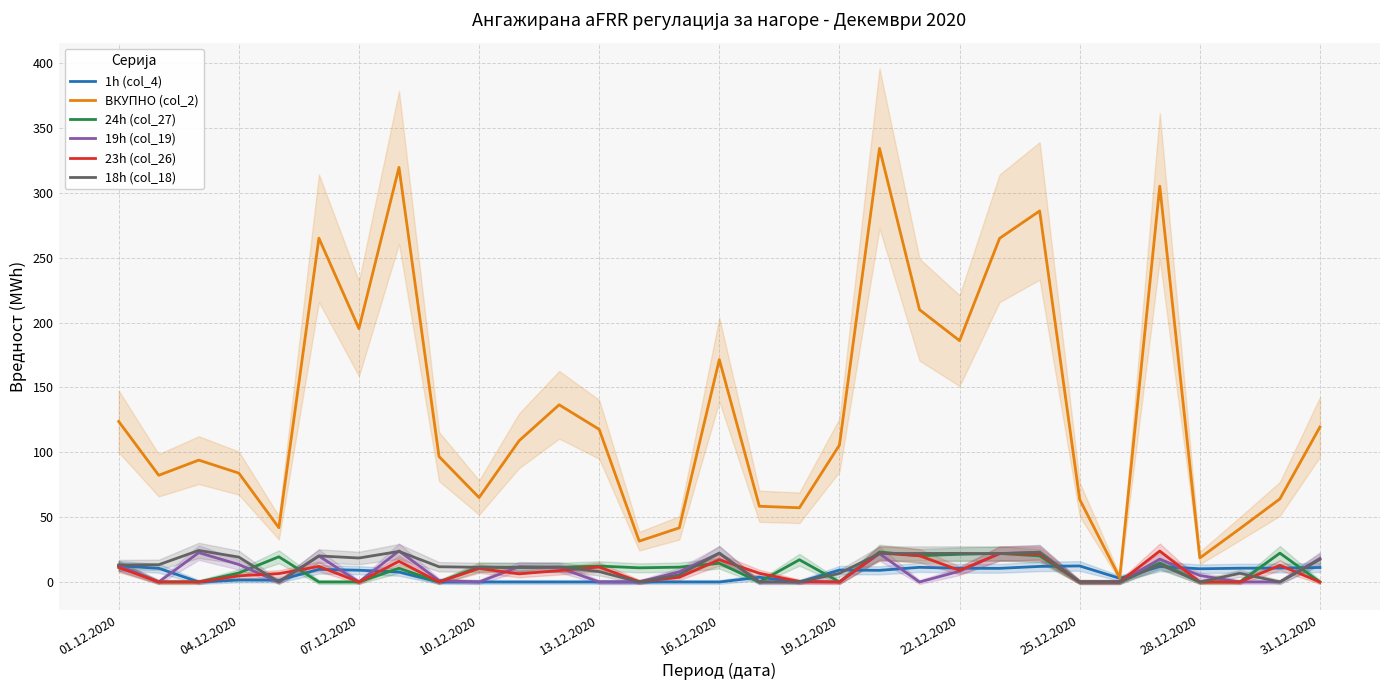

What are all the series names shown in the legend?

1h (col_4), ВКУПНО (col_2), 24h (col_27), 19h (col_19), 23h (col_26), 18h (col_18)